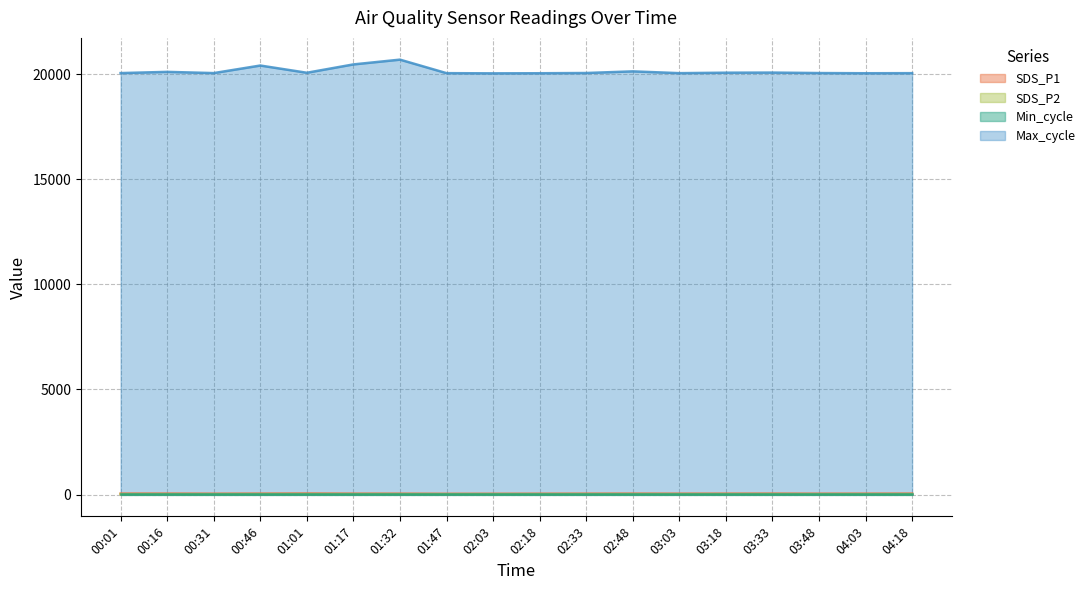

True or false: SDS_P2 and Max_cycle intersect in this chart.

False